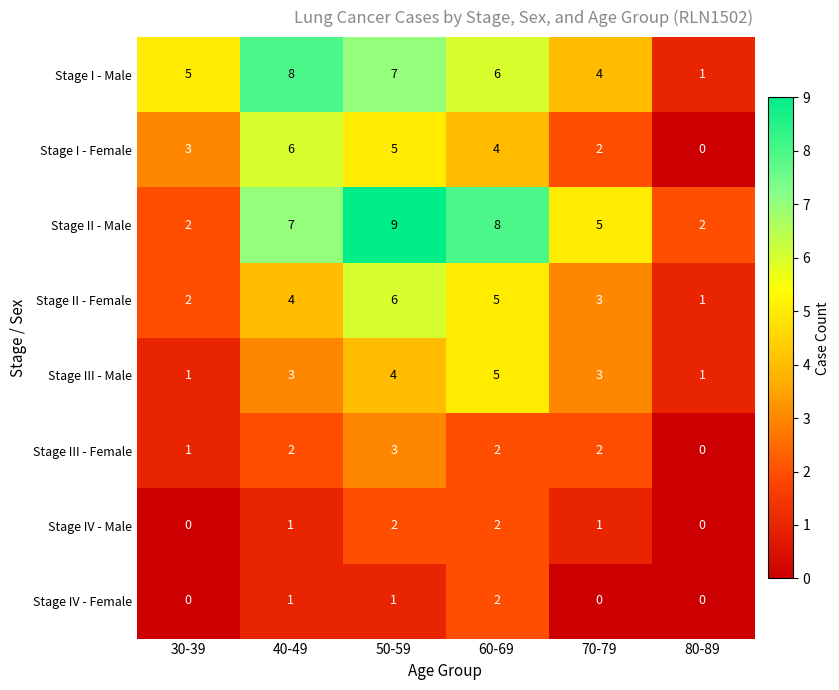

What is the average value of the Stage I - Male series?

5